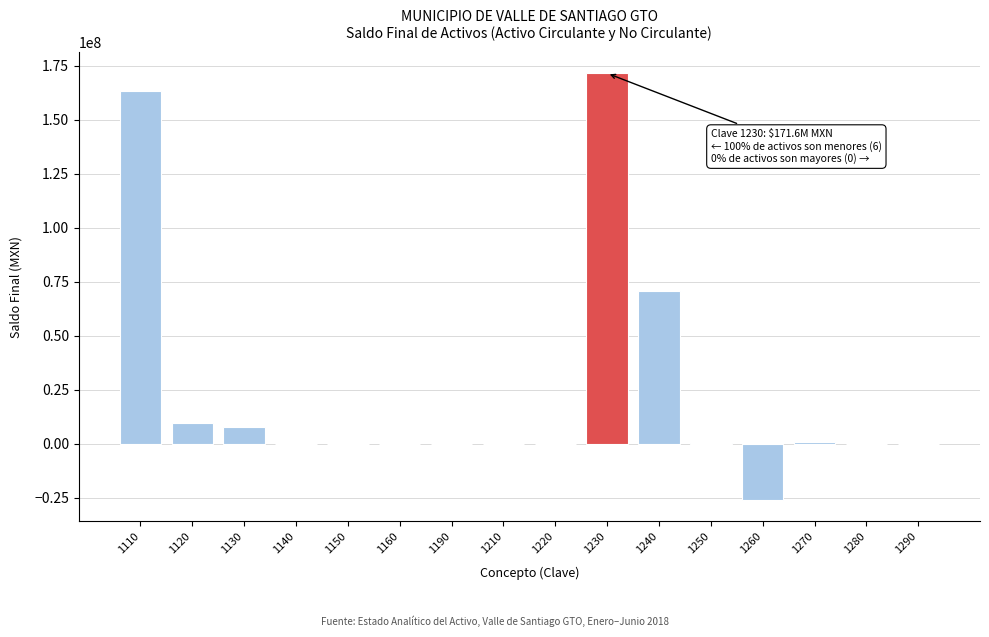

Is it true that the value at 1290 is 0.0?

True